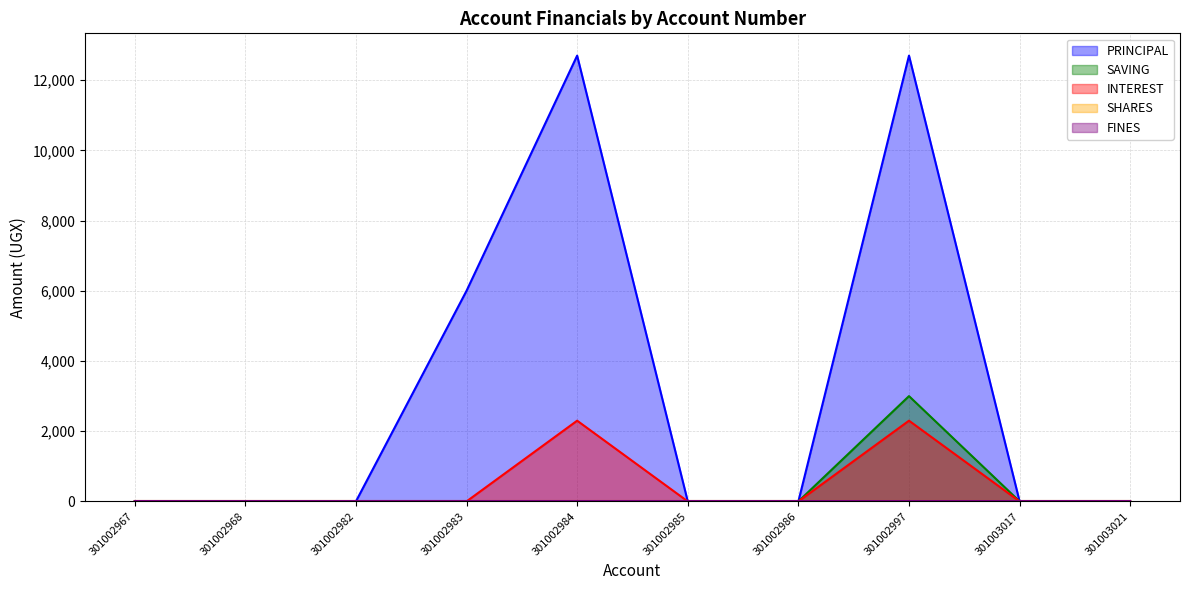

Is it true that SAVING equals -1925 at 301002984?

False